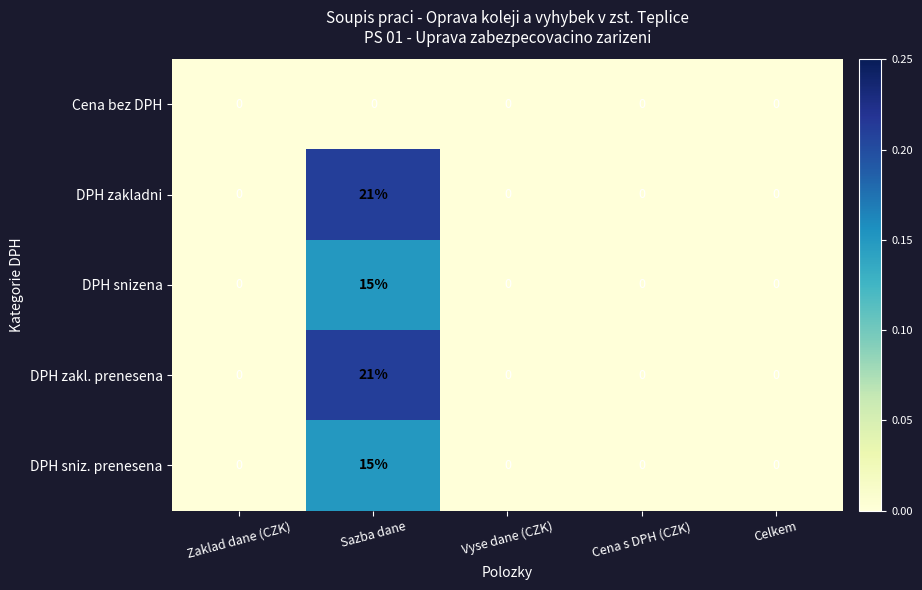

What is the greatest value displayed?

21